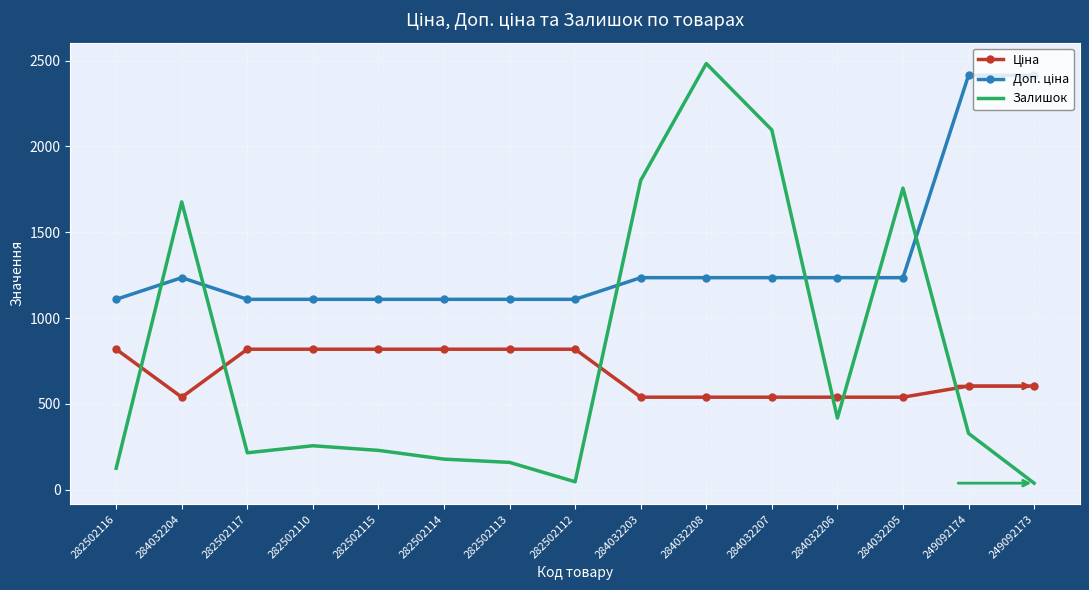

Which series has the widest spread of values?

Залишок